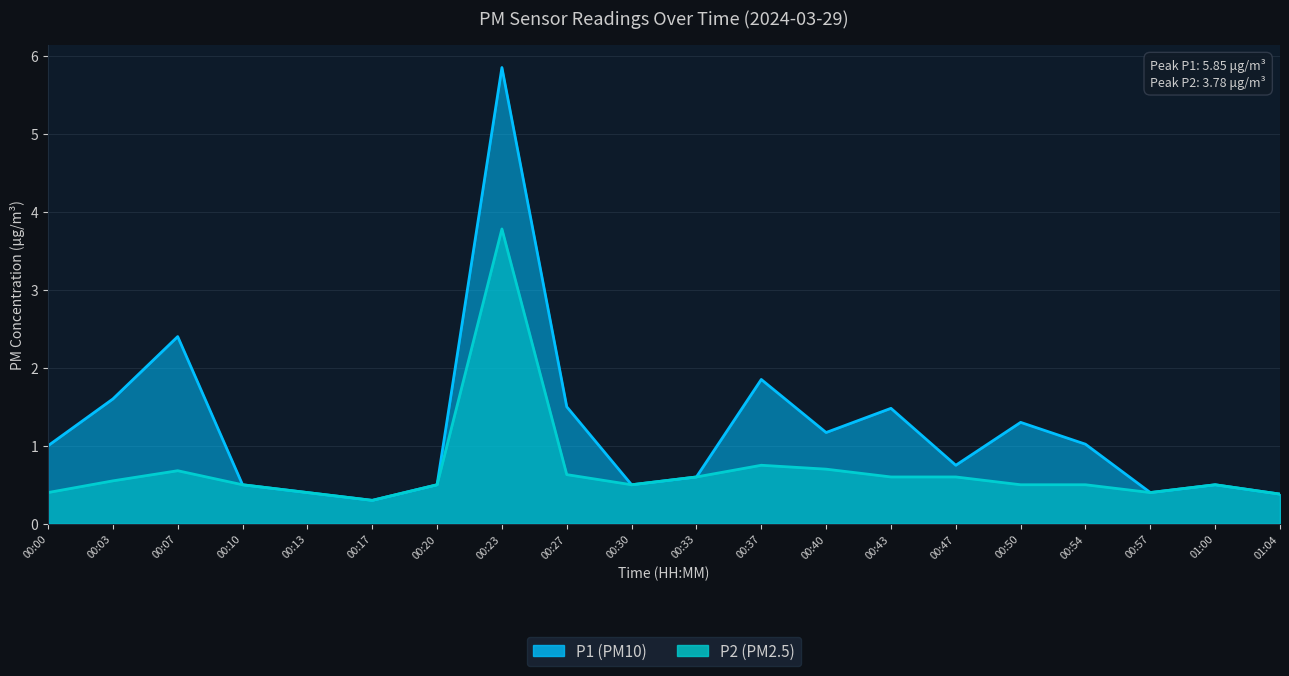

True or false: P2 and P1 intersect in this chart.

False